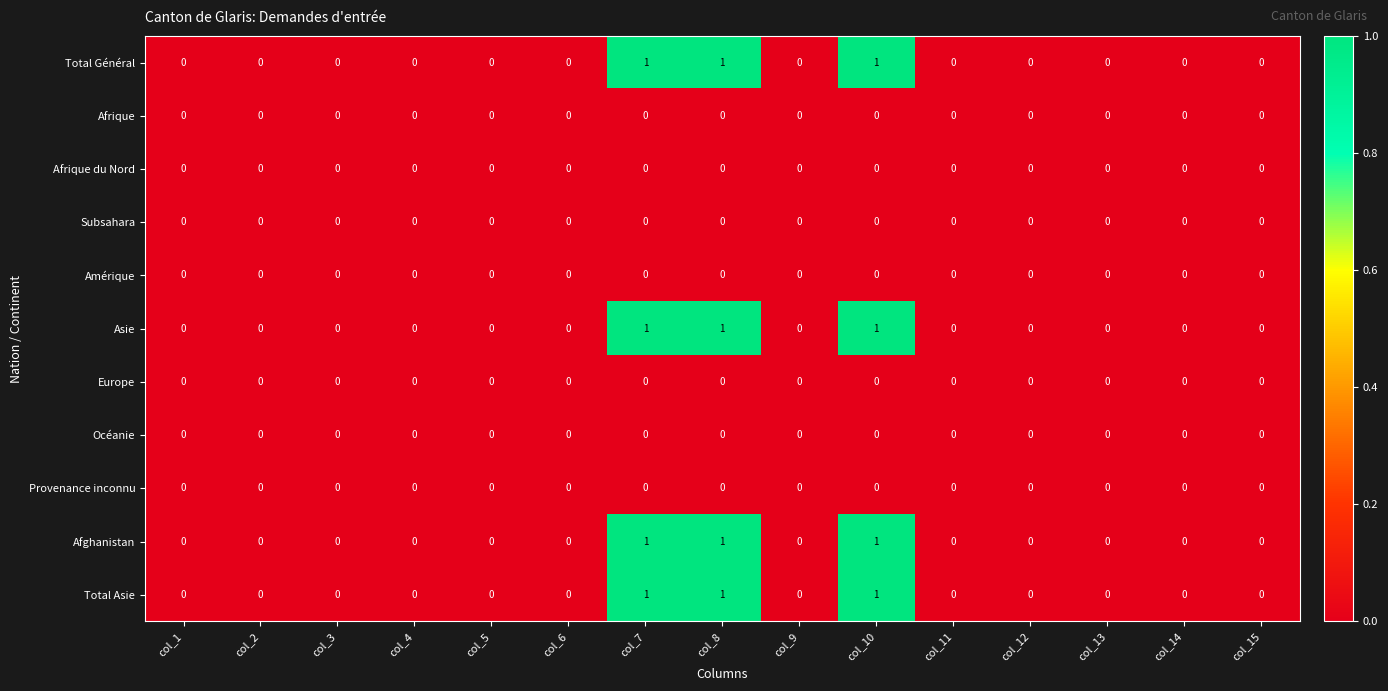

What is the total value across all series at col_10?

4